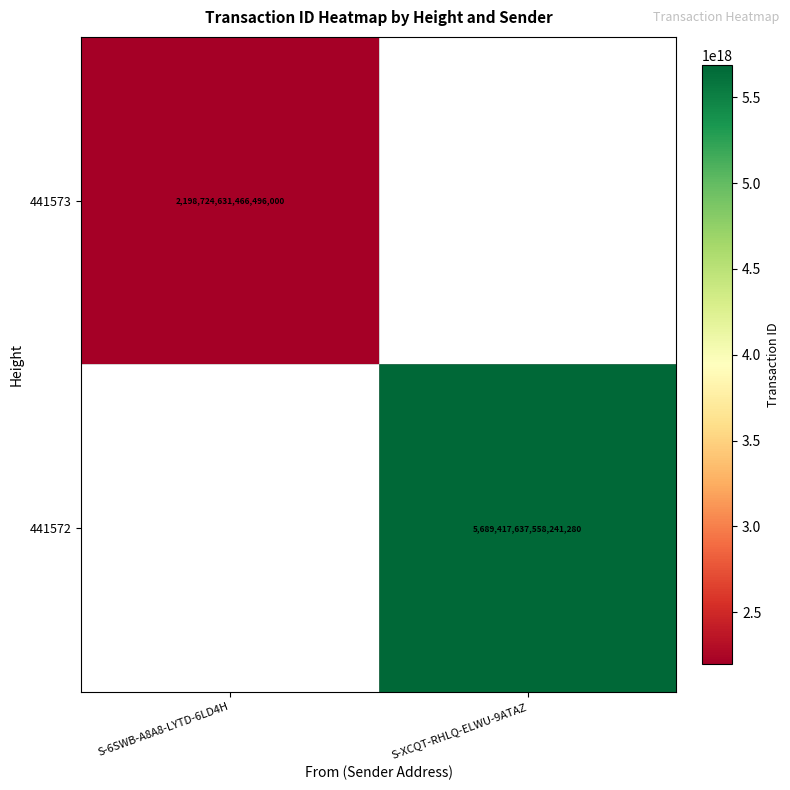

Is the value of 441572 at S-XCQT-RHLQ-ELWU-9ATAZ greater than the value of 441573 at S-6SWB-A8A8-LYTD-6LD4H?

Yes